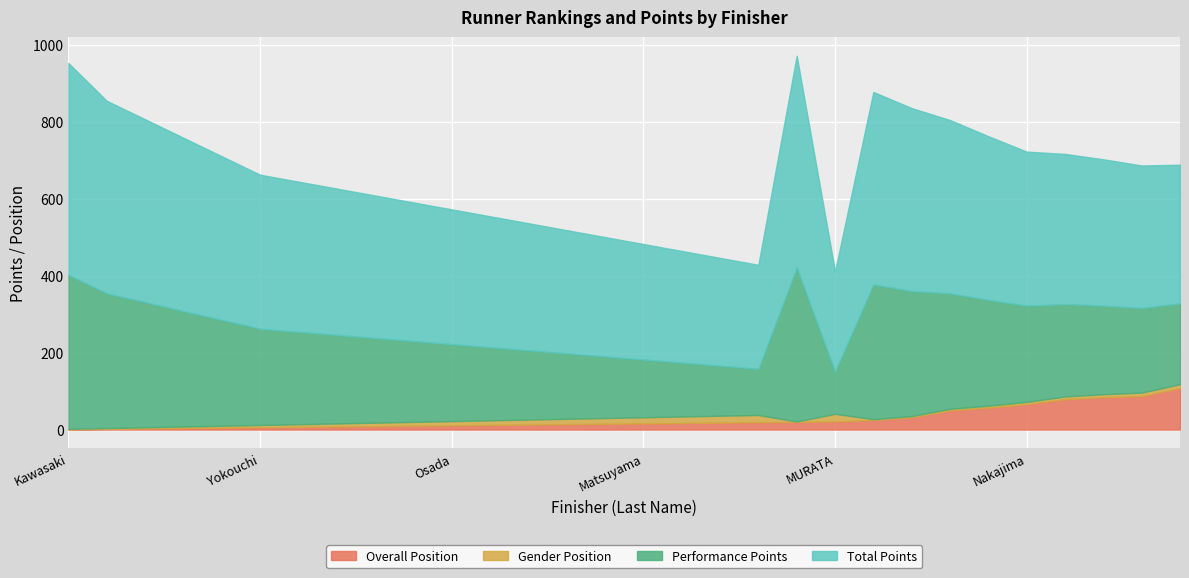

What is the difference between the maximum and minimum values in the Performance Points series?

290